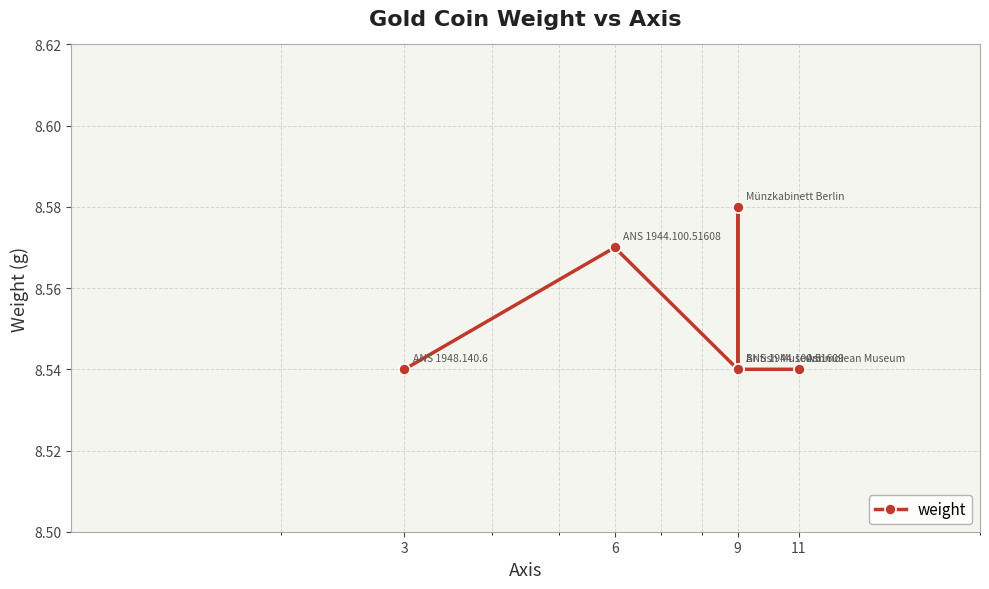

What position from the left is 11?

4